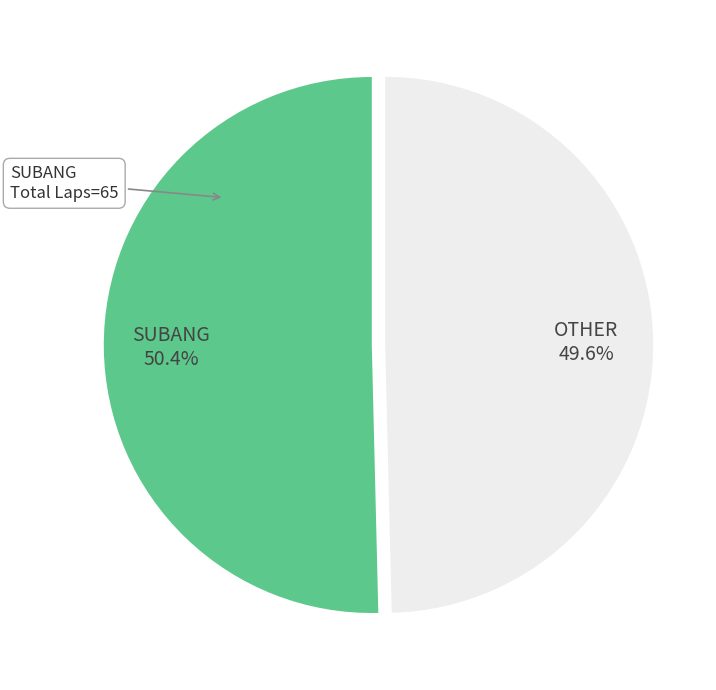

Is there any slice that represents more than half of the pie?

Yes